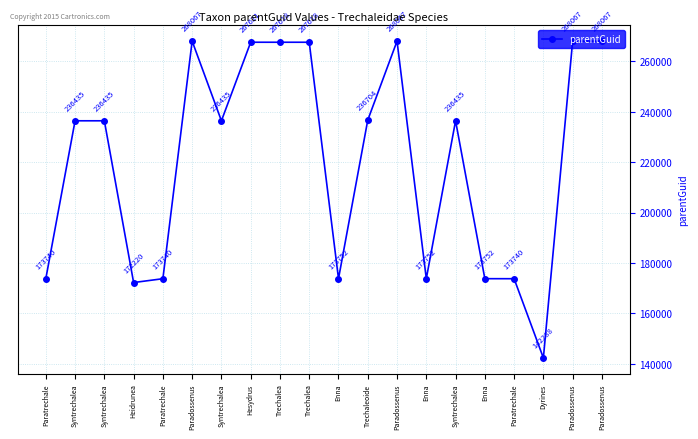

What is the average value?

220728